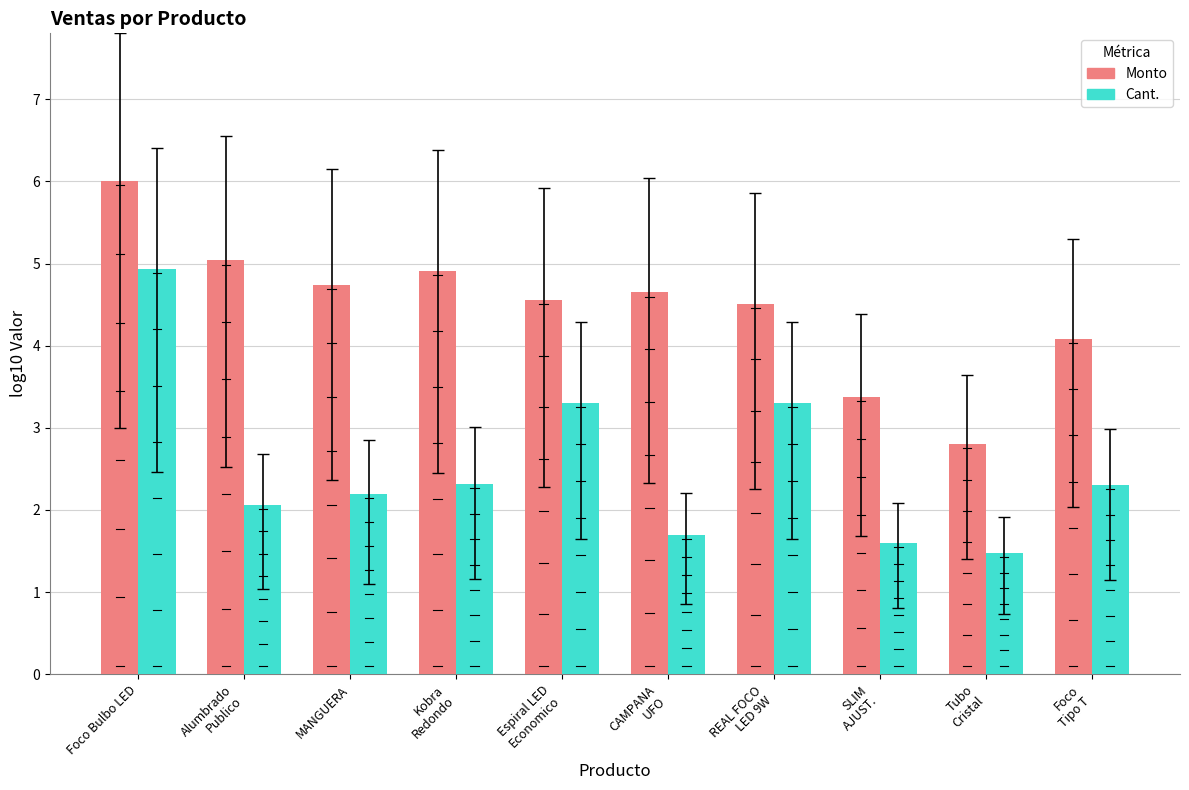

How many groups of bars are there?

10